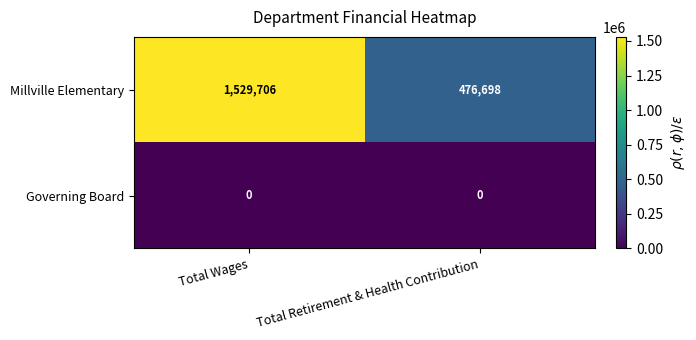

Rank the series by their average value, from highest to lowest.

Millville Elementary, Governing Board